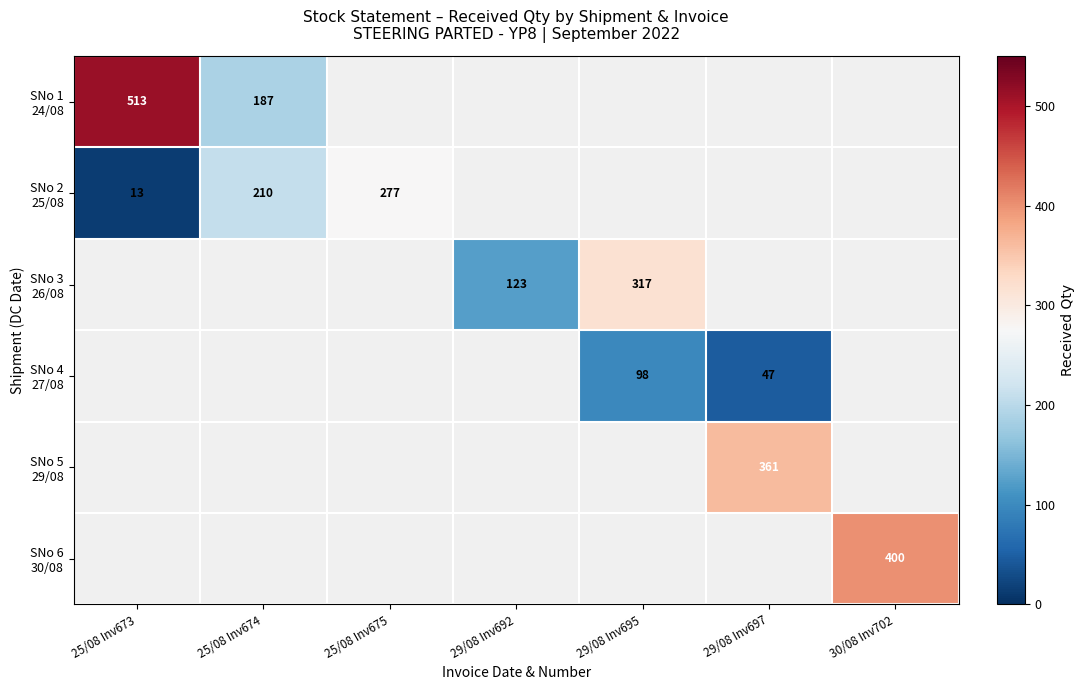

Which series changed the most between 29/08 Inv692 and 29/08 Inv695?

SNo 3 26/08